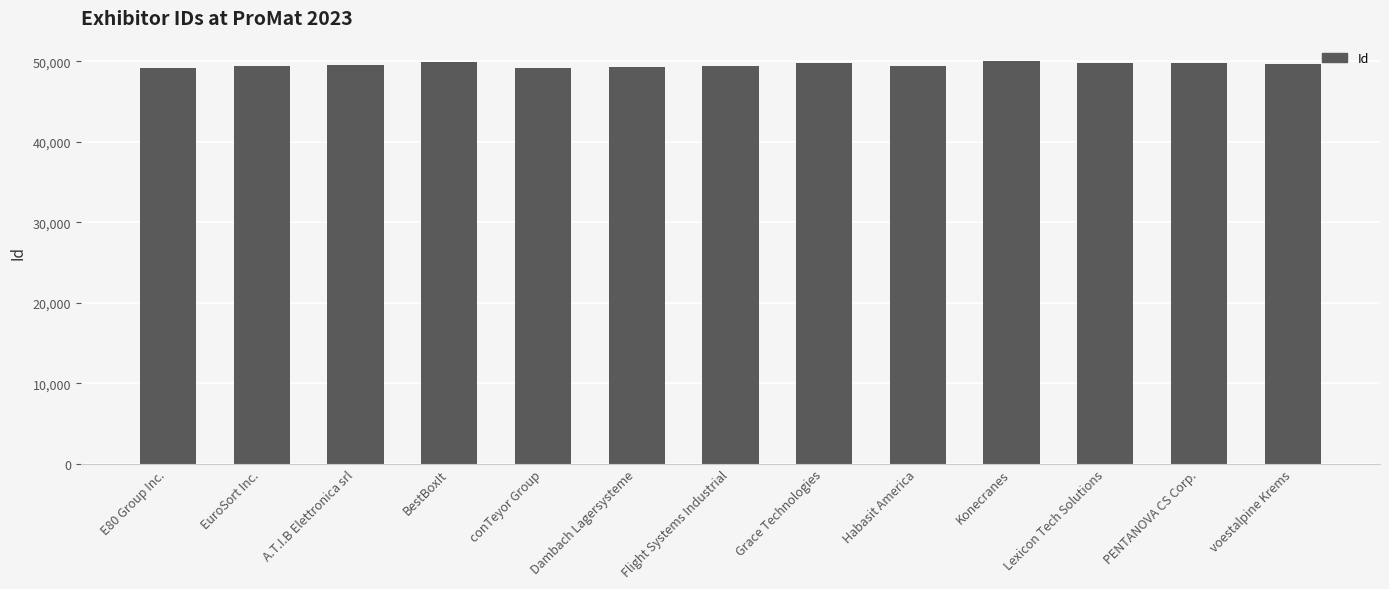

Approximately how many times larger is the value at Flight Systems Industrial compared to Lexicon Tech Solutions?

1.0